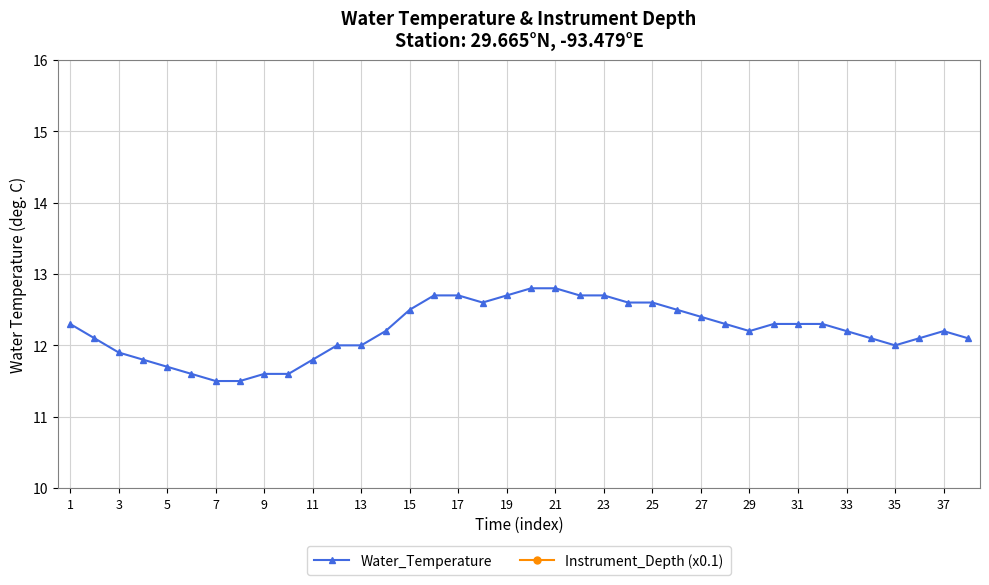

What is the highest value of the Instrument_Depth (x0.1) series?

7.3